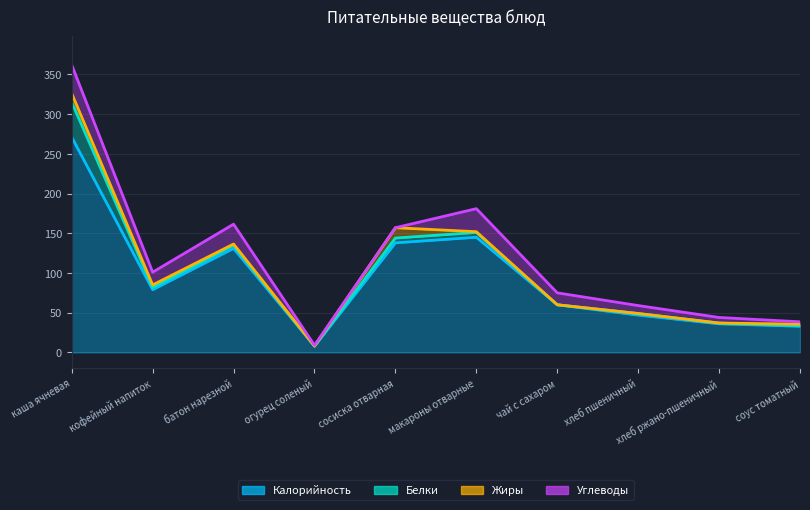

What is the label of the 6th point from the left?

макароны отварные